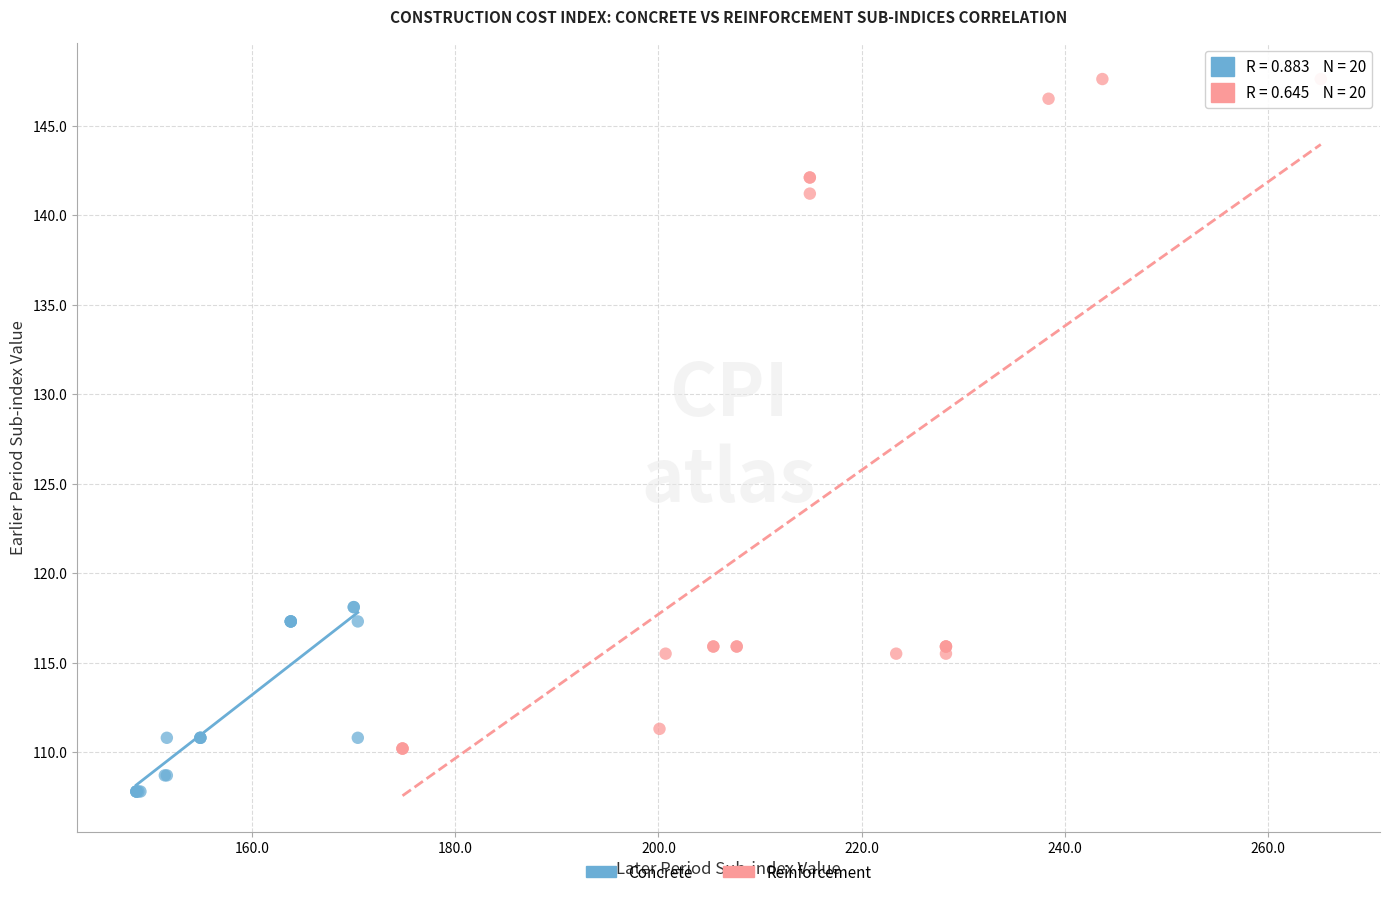

What are all the series names shown in the legend?

Concrete, Reinforcement